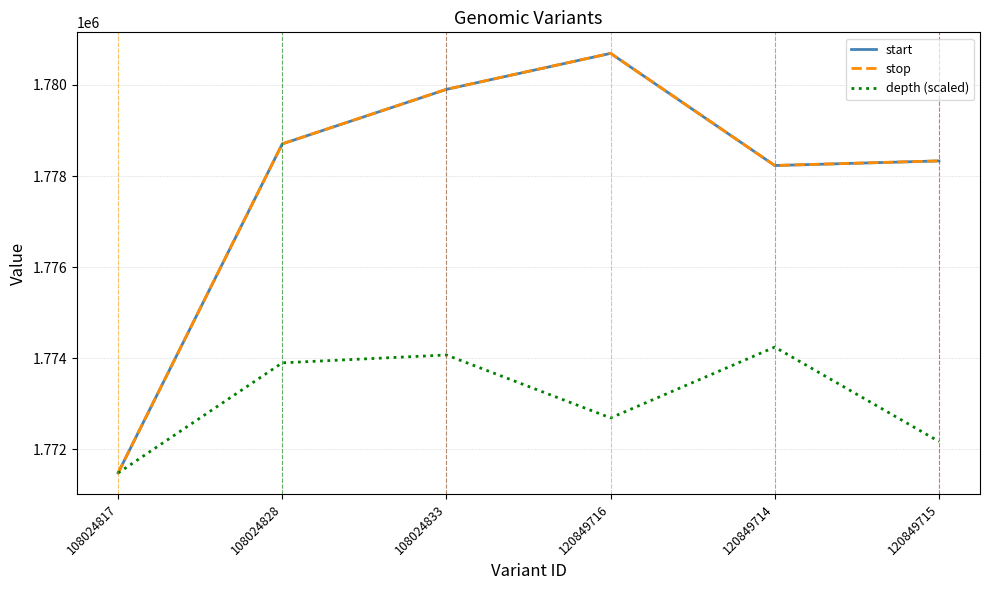

At which category does depth (scaled) reach its first local peak?

108024833